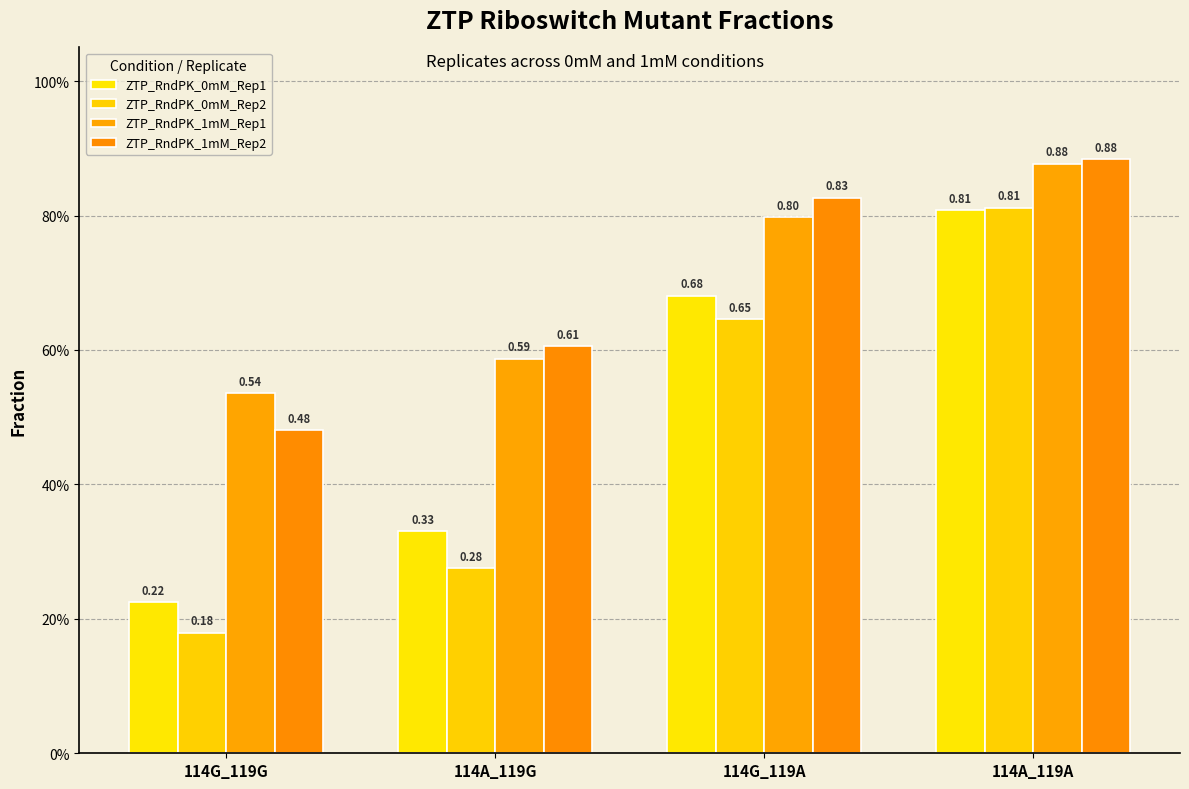

Does the chart contain any negative values?

No